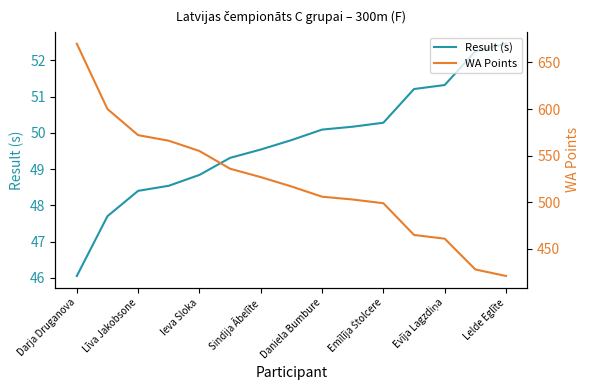

Which category has the highest value in the WA Points series?

Darja Druganova